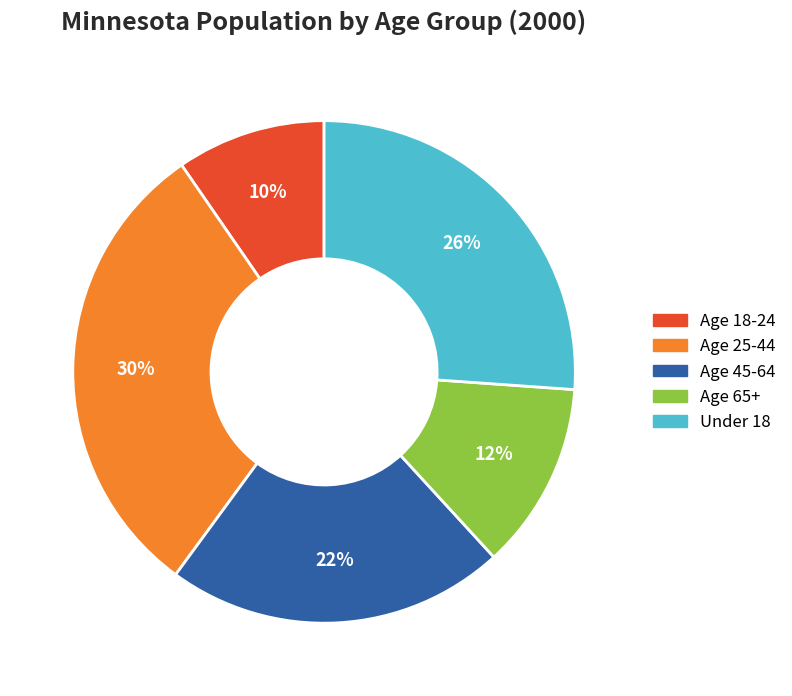

Does any single category account for the majority?

No